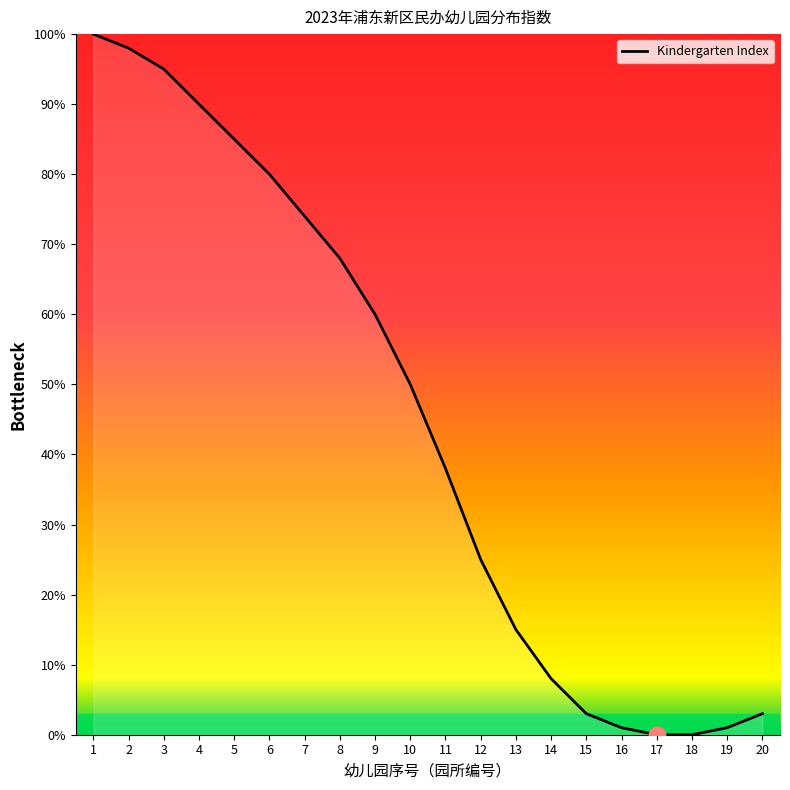

What is the sum of the values at 16 and 12?

26